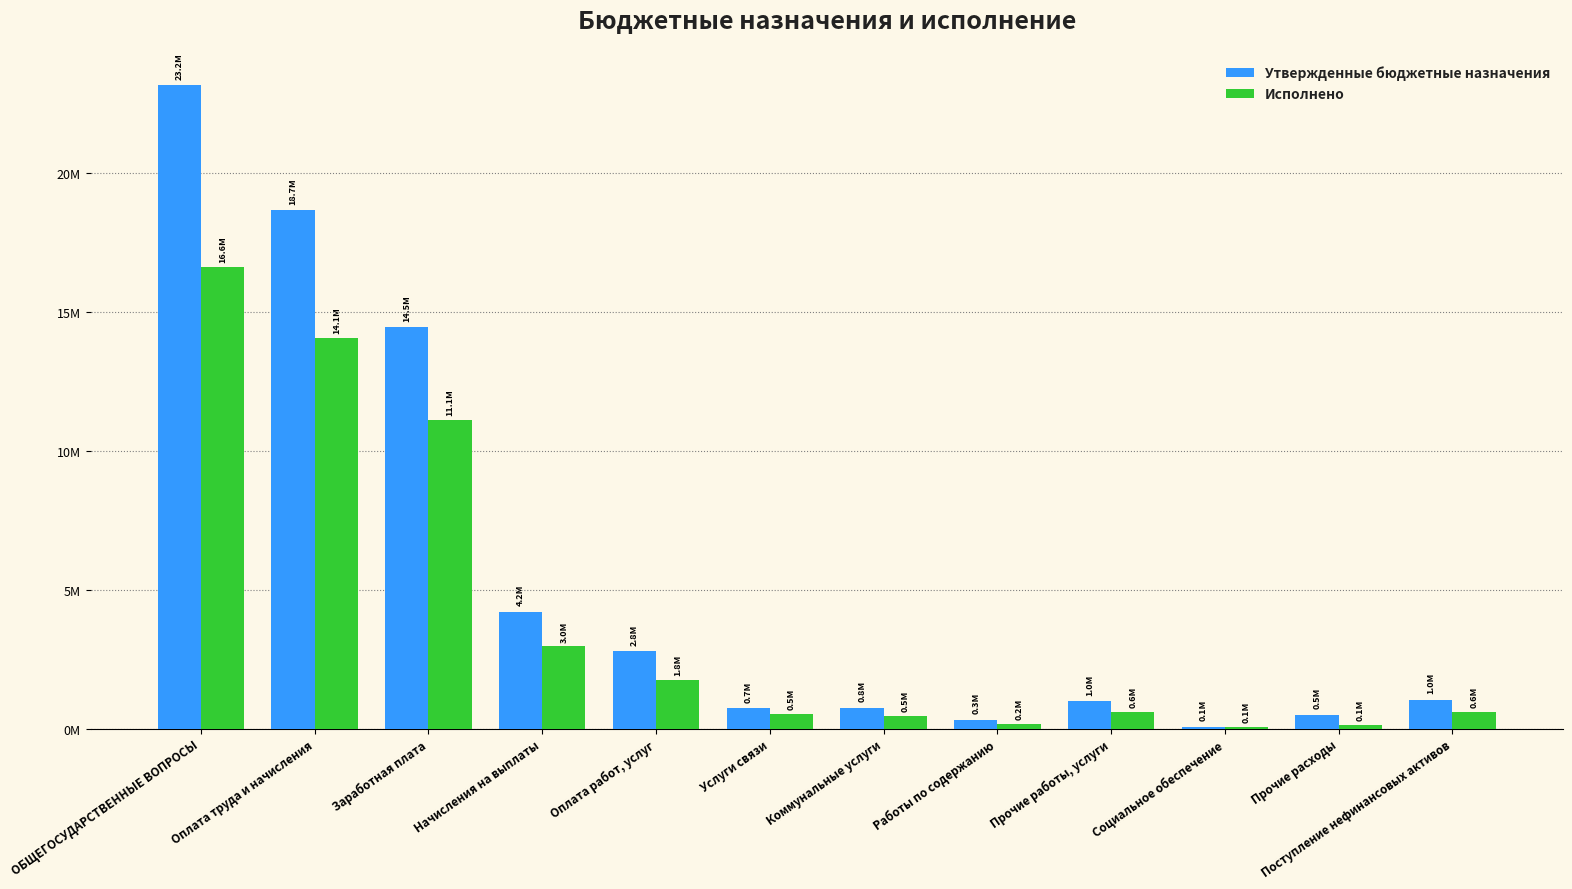

At how many categories does at least one series exceed 8536630?

3